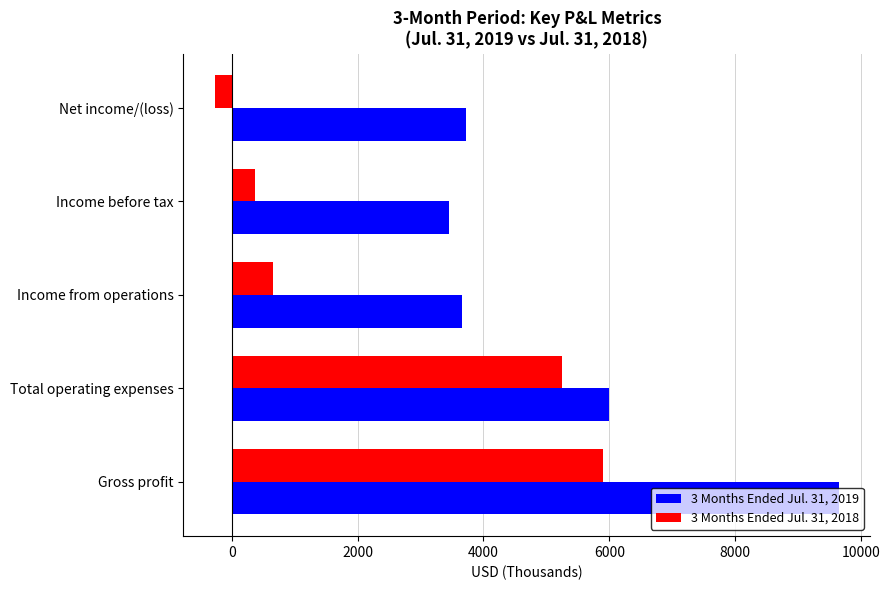

True or false: 3 Months Ended Jul. 31, 2018 has a value of 648 at Income from operations.

True